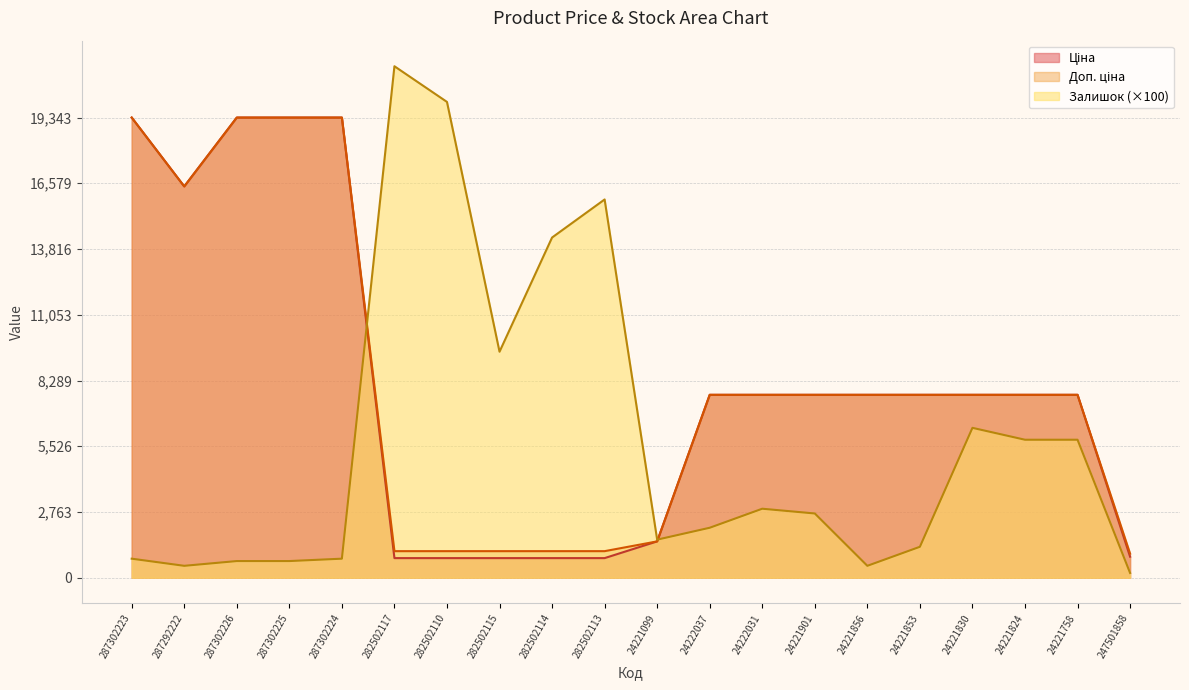

In Залишок, how many points are lower than both neighbors (excluding endpoints)?

4